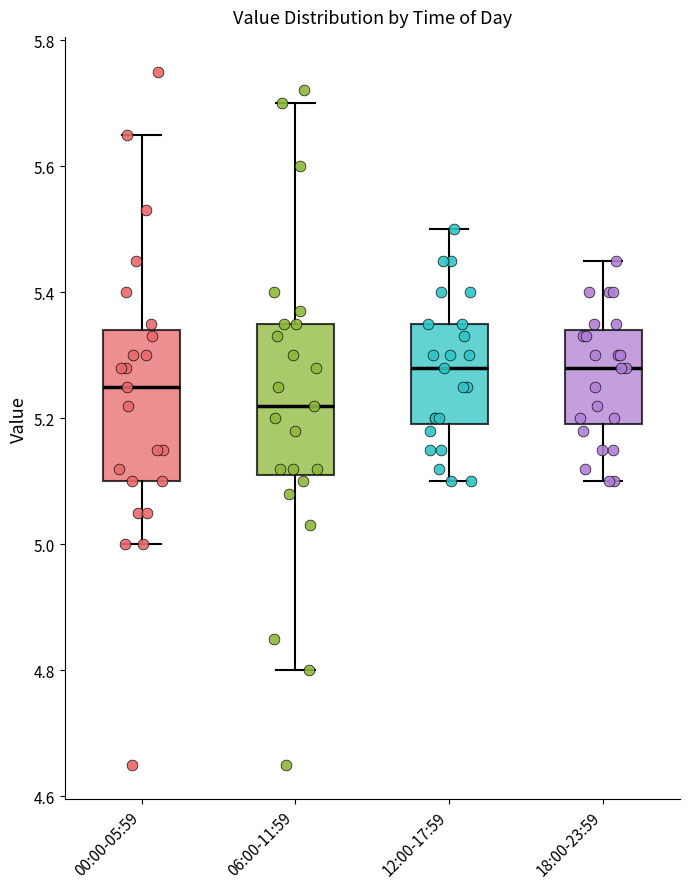

Where does the lower whisker of the box for 06:00-11:59 end on the y-axis? The values are not printed on the chart, so give them approximately, as read against the axis.

4.80